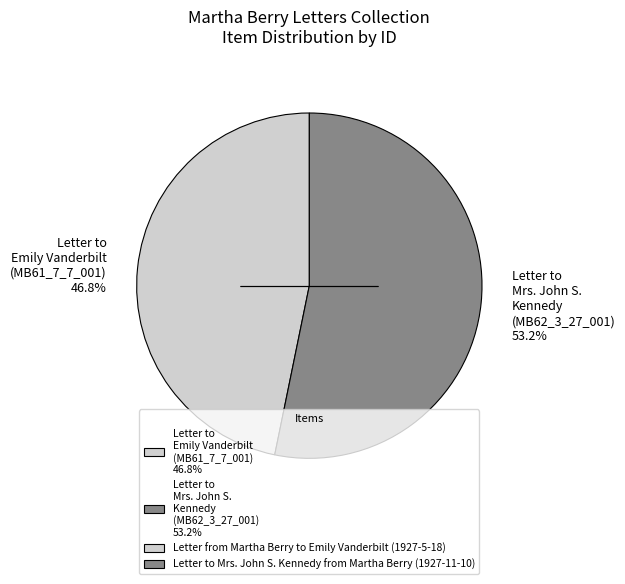

How many slices are in this pie chart?

2